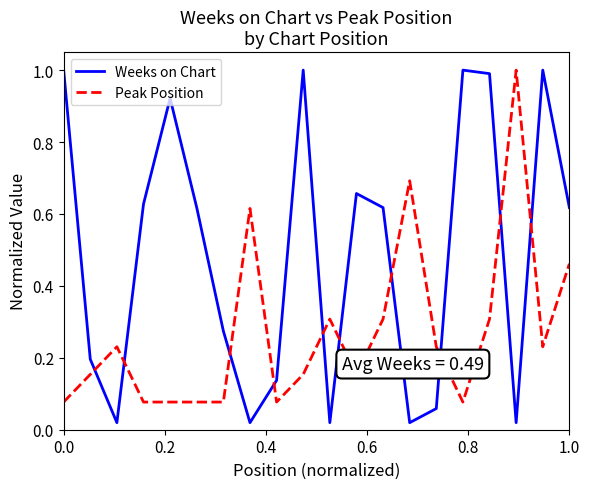

Which series has the largest range (max minus min)?

Weeks on Chart